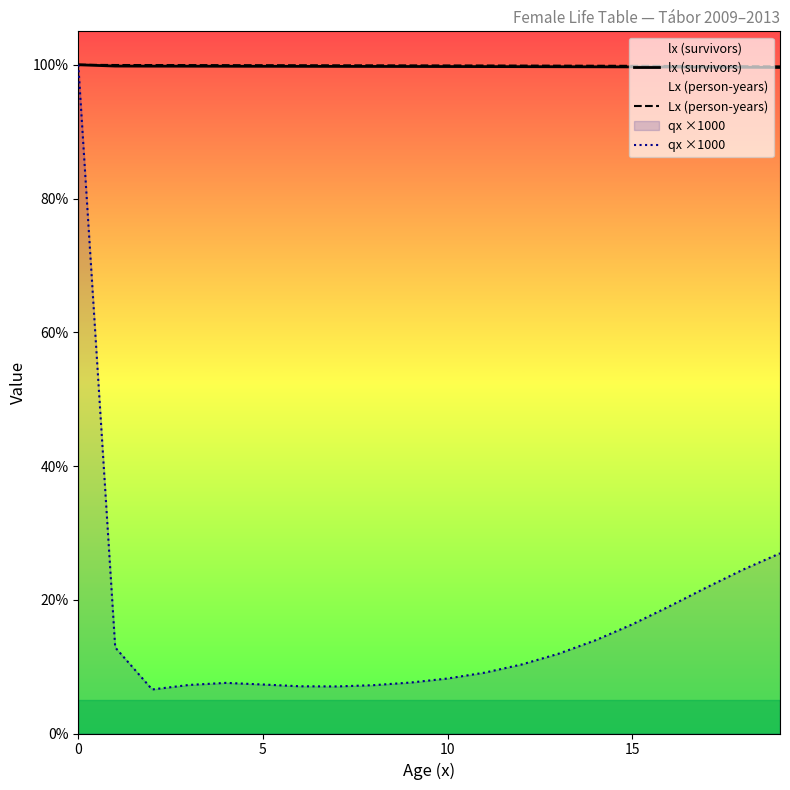

At which category does qx ×1000 reach its first local peak?

4